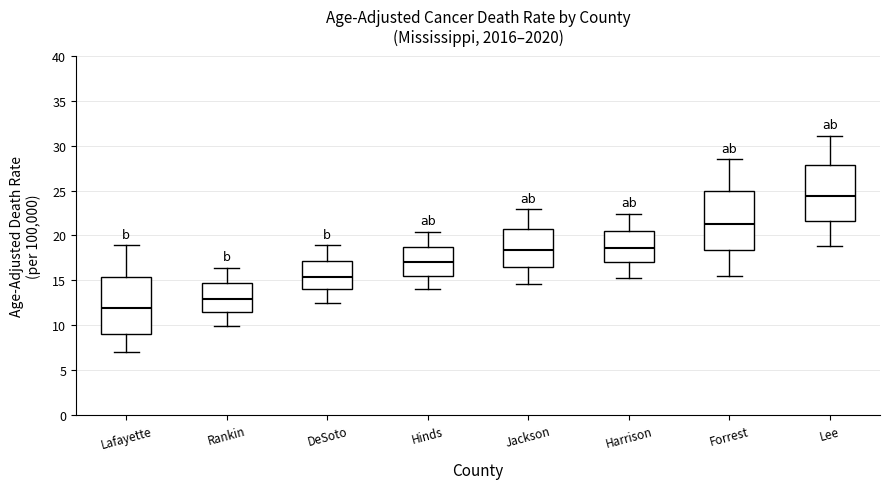

Where is the lower edge of the box for Forrest on the y-axis? The values are not printed on the chart, so give them approximately, as read against the axis.

18.5